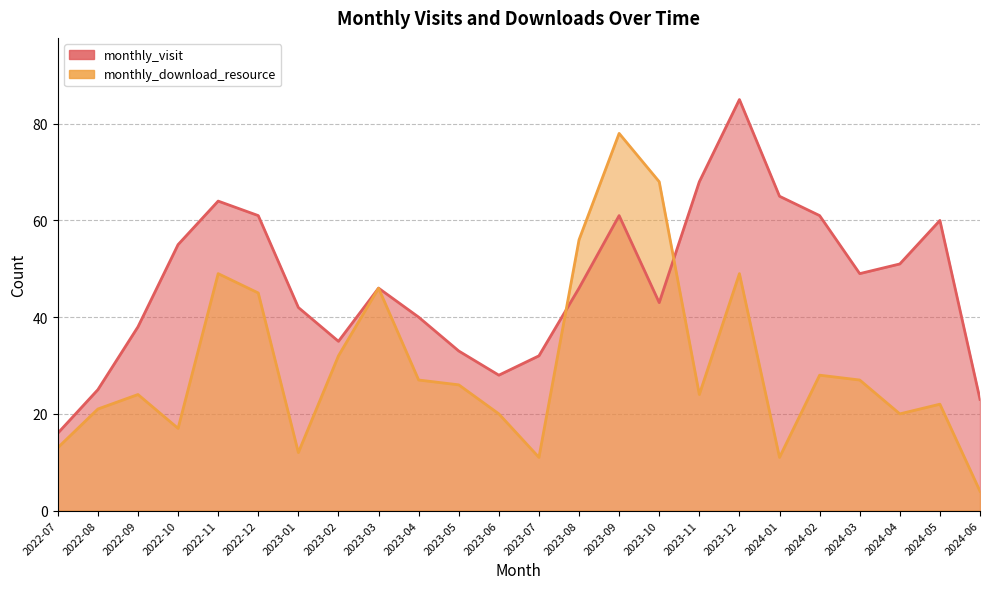

What is the highest value of the monthly_download_resource series?

78